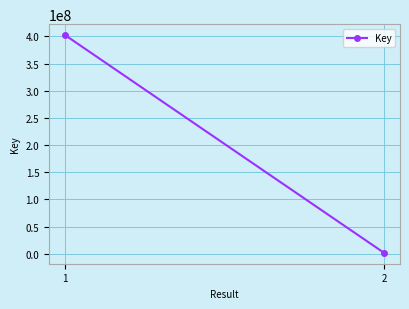

Which category has the highest value across all series?

1